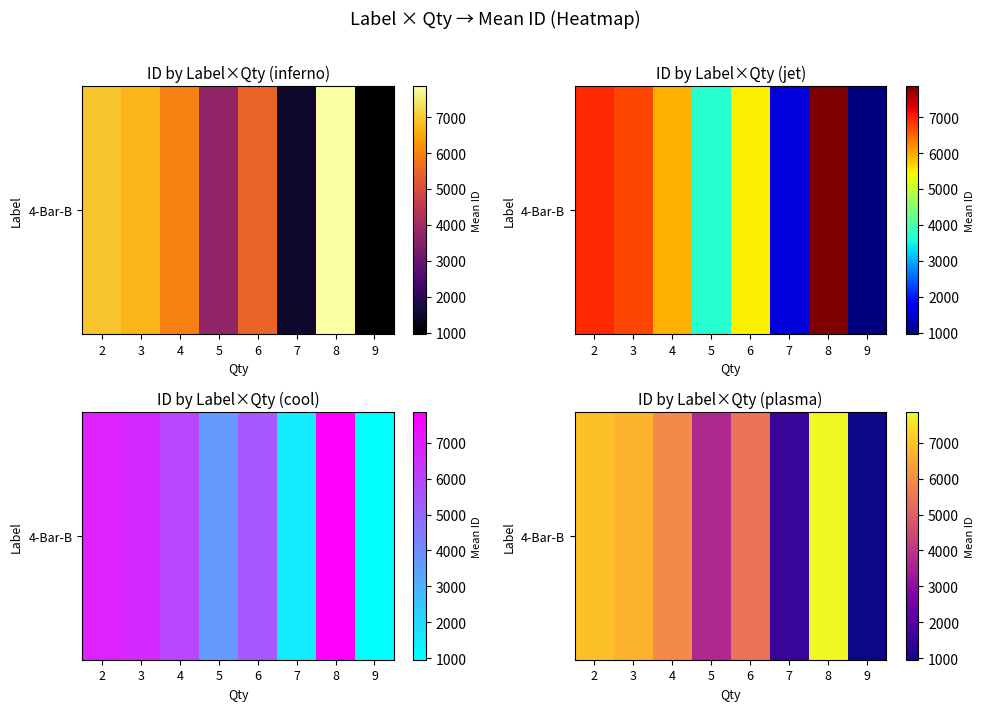

Reading left to right, list all the values displayed in this chart.

6927.7	6713.3	5942.6	3684.8	5461.2	1505.0	7860.0	958.0